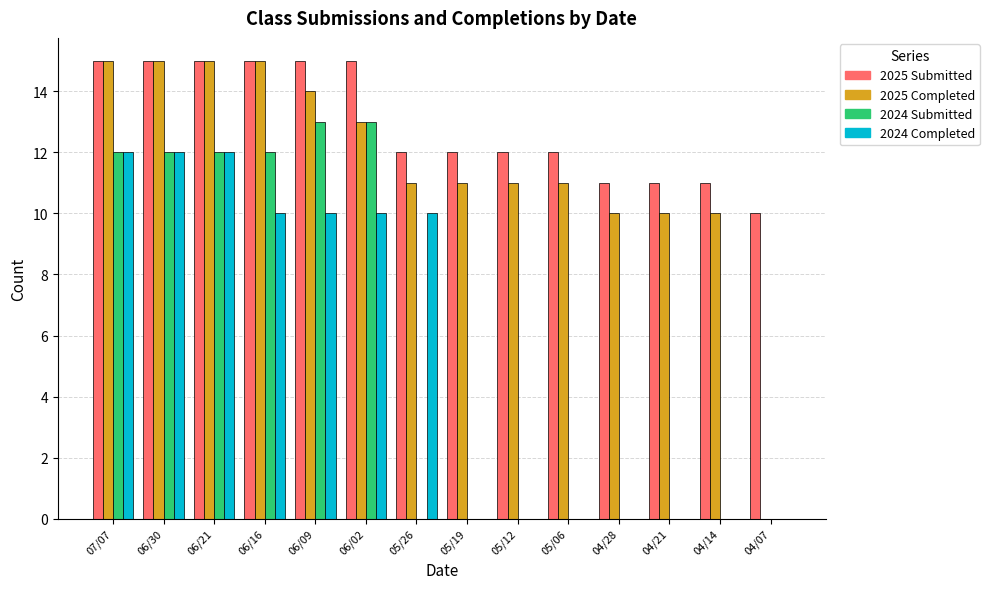

What is the highest value of the 2024 Submitted series?

13